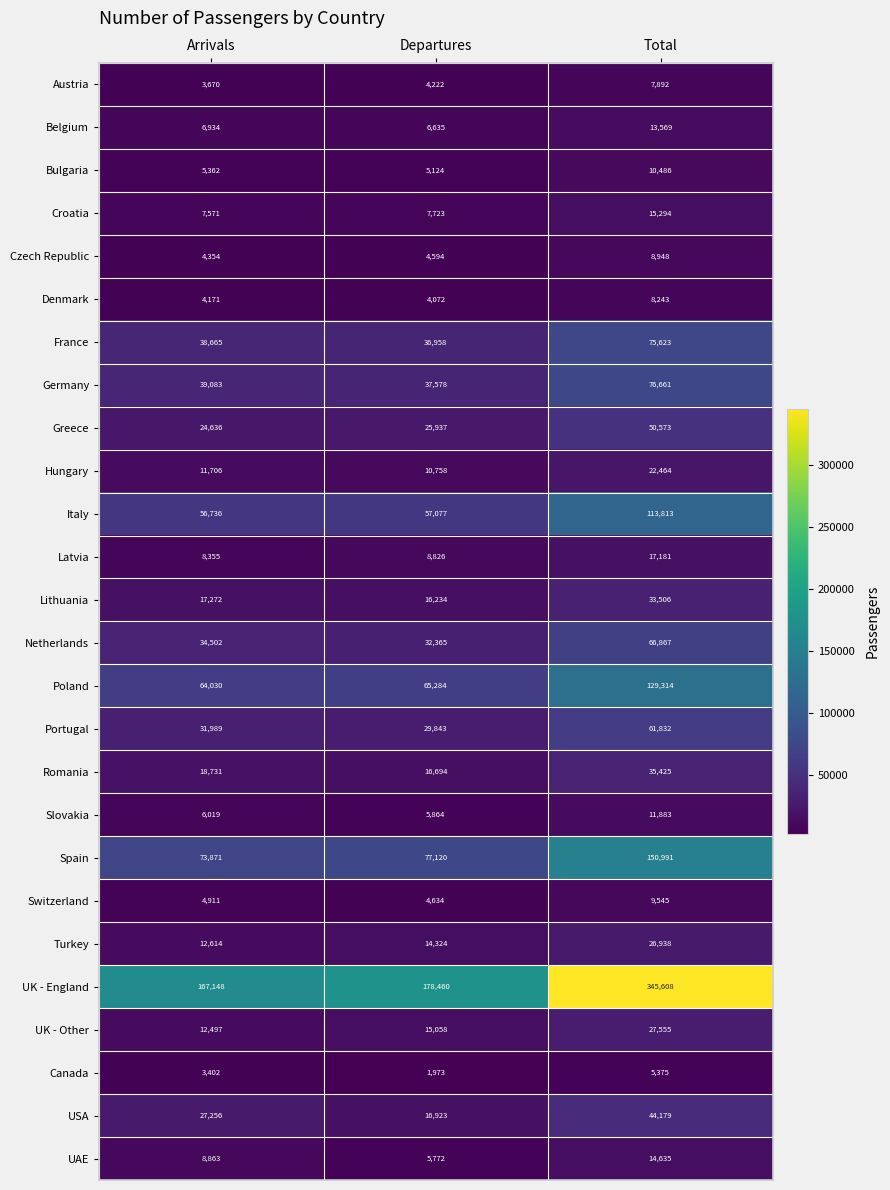

What is the maximum value shown in the chart?

345608